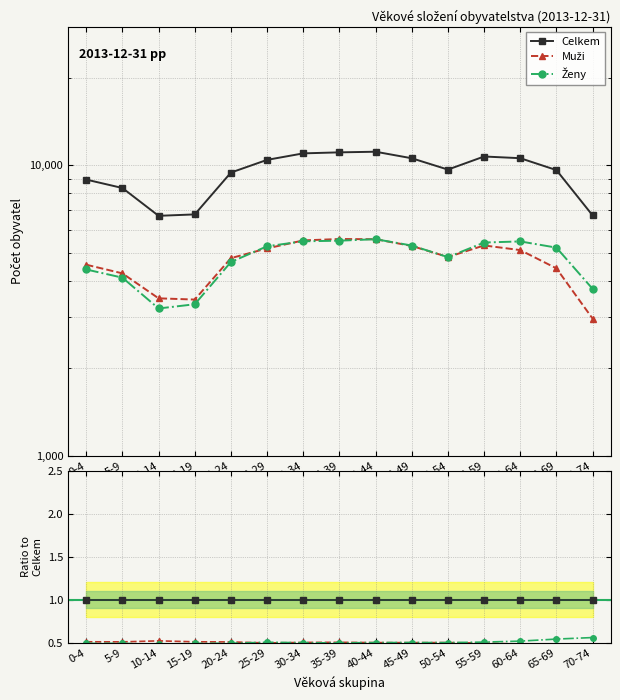

At which label does Ženy reach its minimum?

10-14